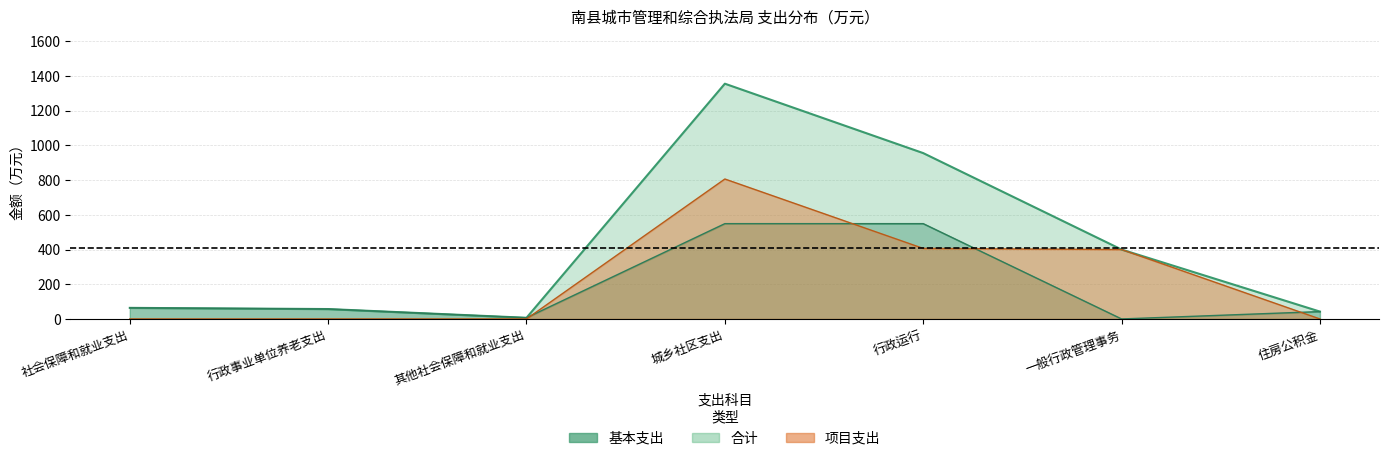

At which label is the value closest to 681?

行政运行